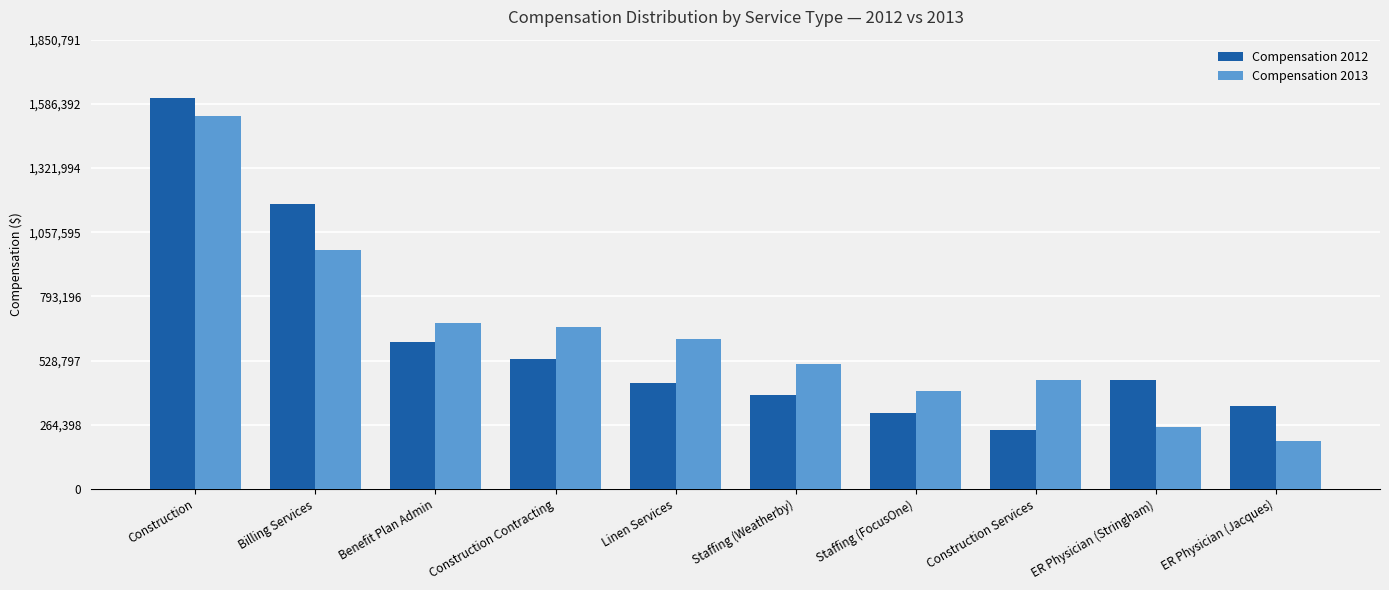

What is the total value across all series at Linen Services?

1057494